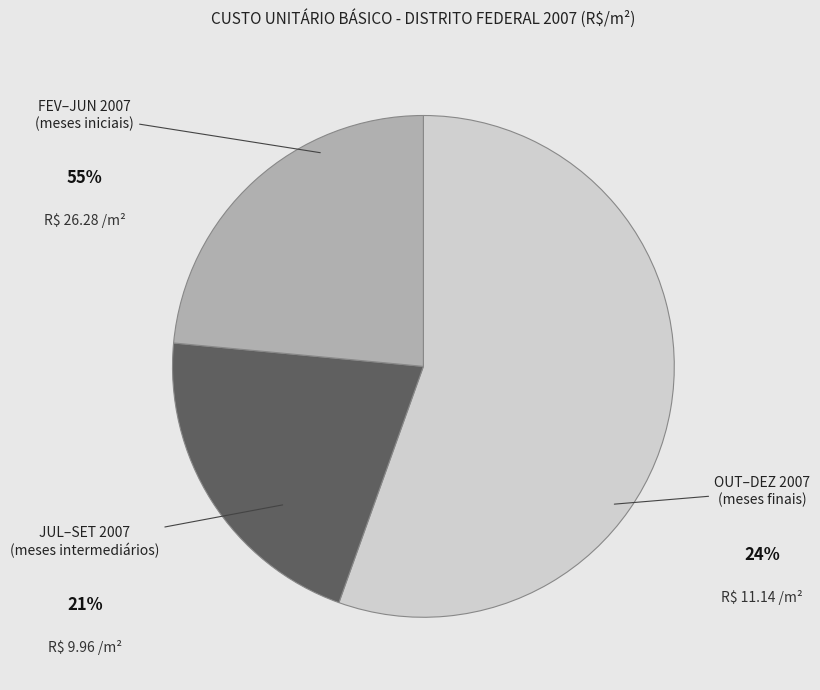

Does any single category account for the majority?

Yes